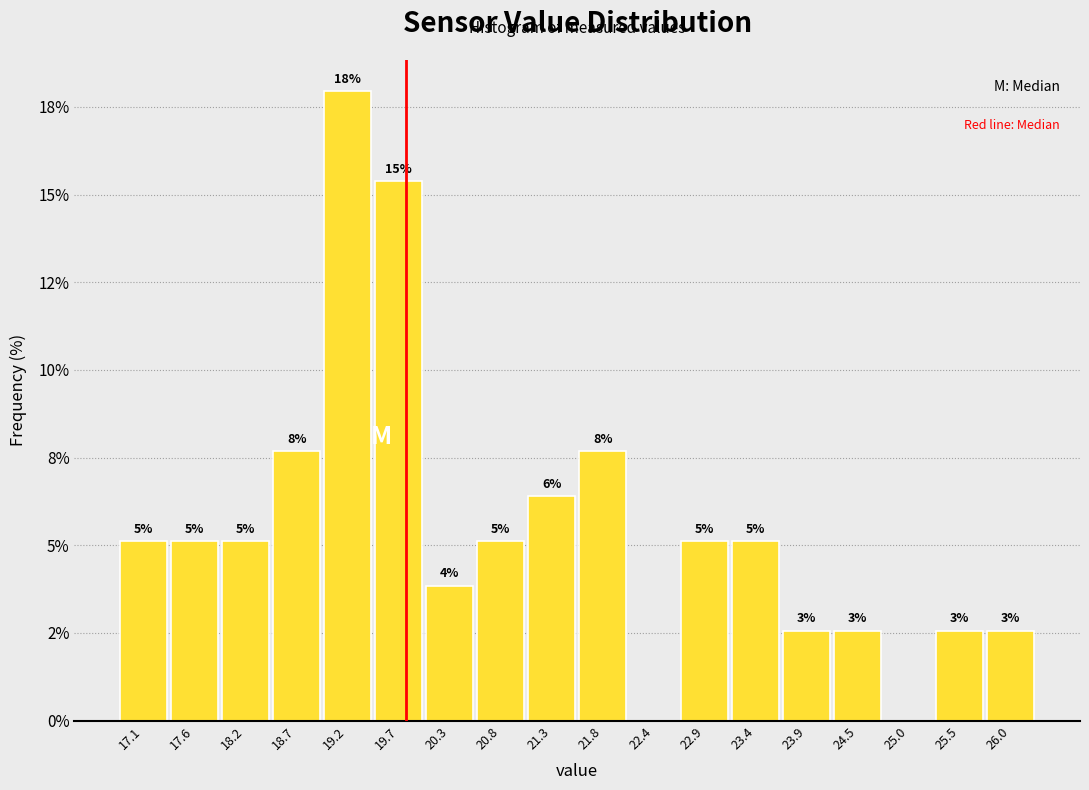

Are the bars horizontal?

No